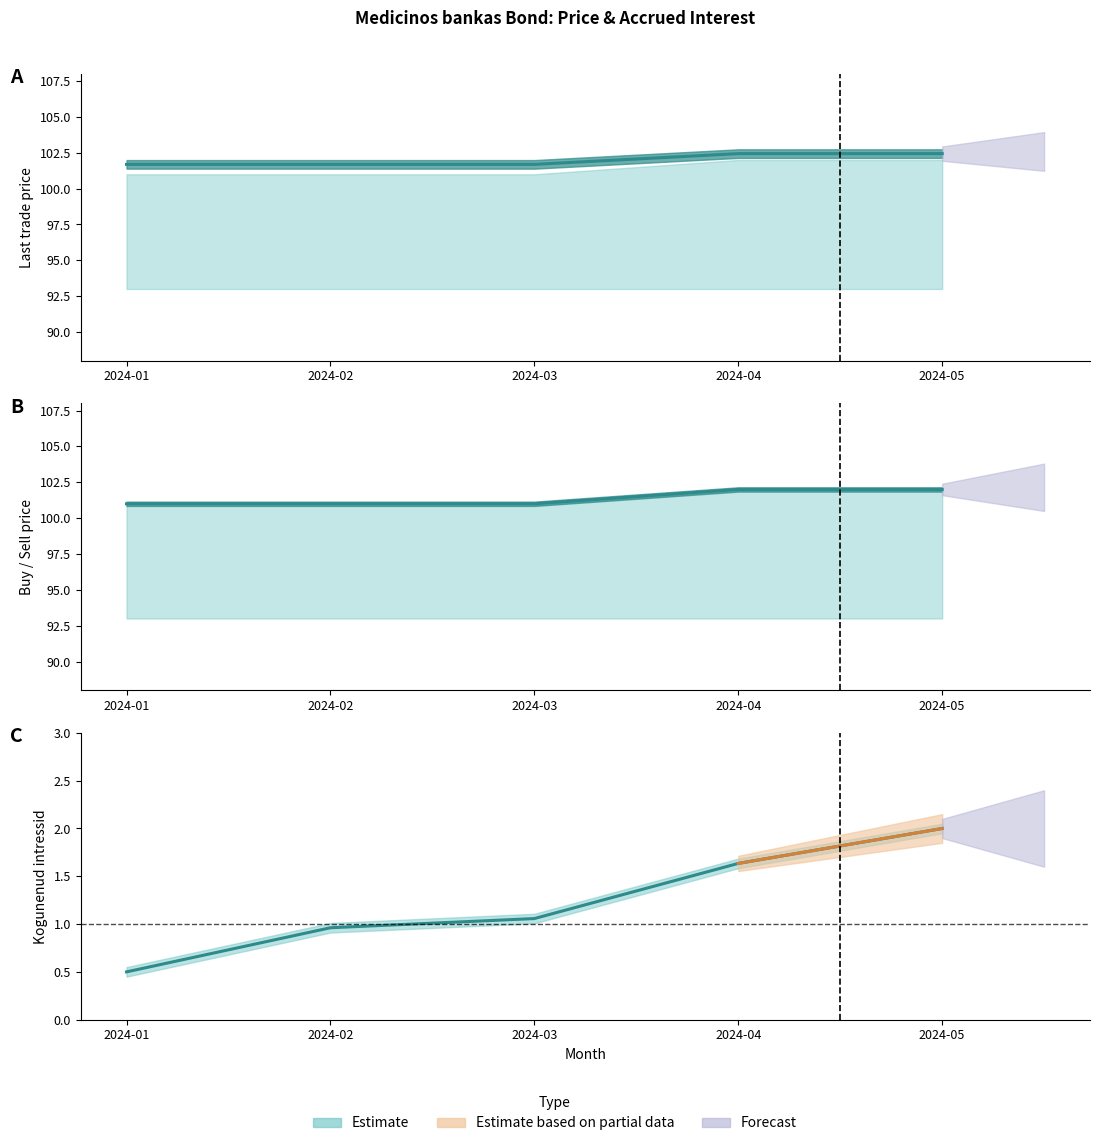

What is the smallest value displayed?

0.5